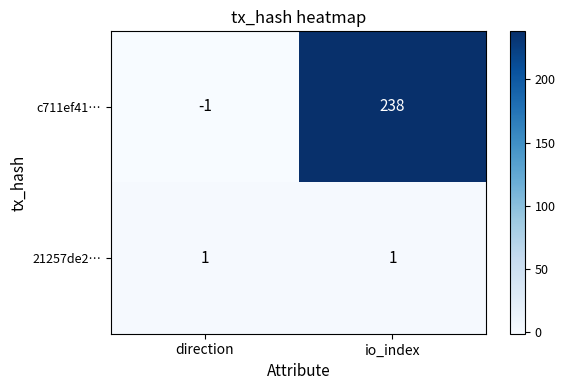

Reading left to right, what are all the values shown in this chart?

c711ef41…: direction=-1	io_index=238
21257de2…: direction=1	io_index=1